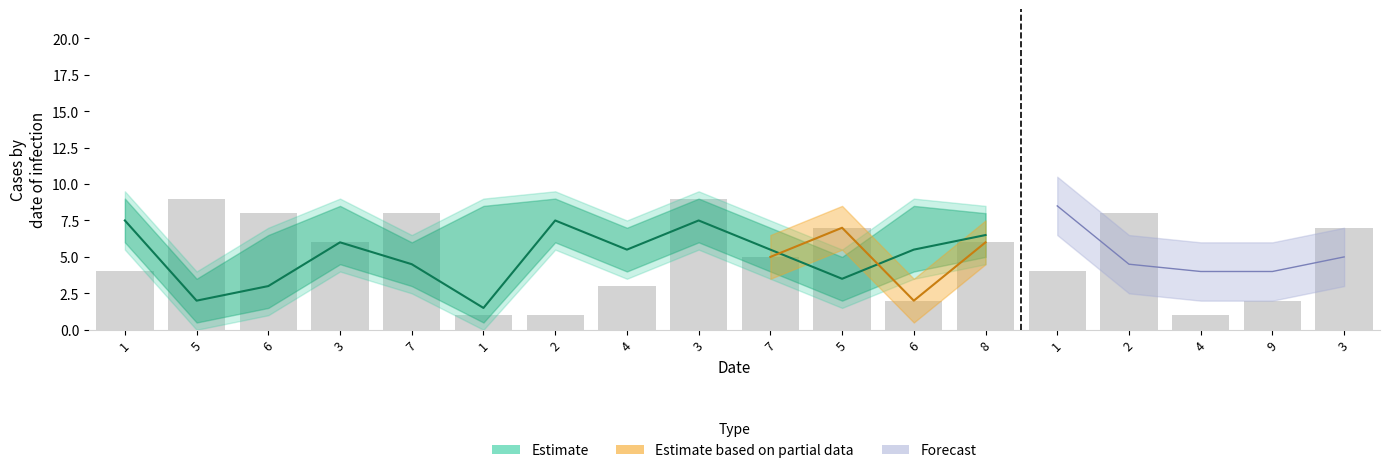

How many data points does each series have?

18